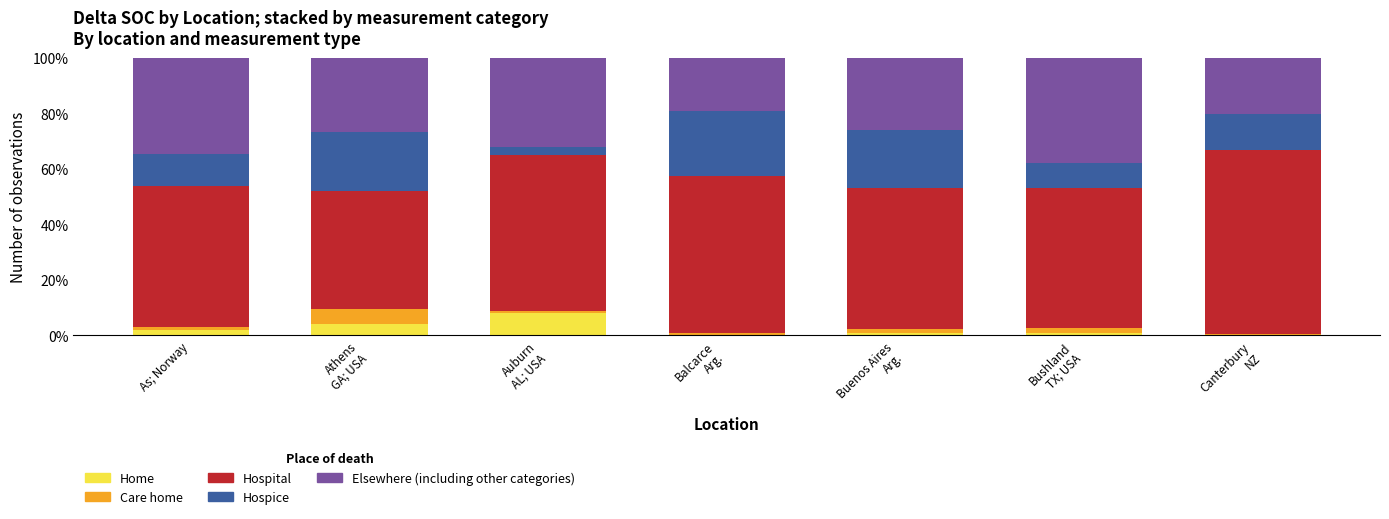

Count the number of data series in this chart.

5